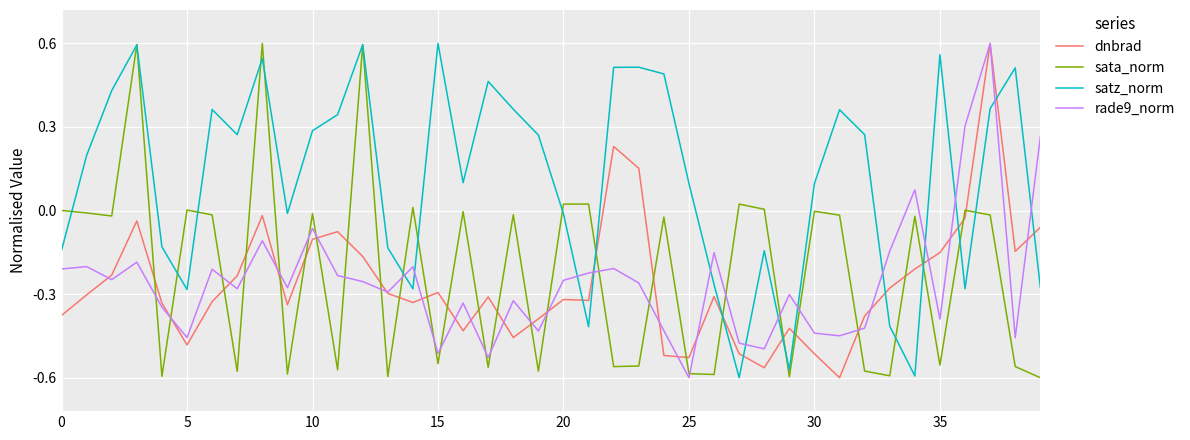

After their last crossing, which series has the higher values: satz_norm or sata_norm?

satz_norm